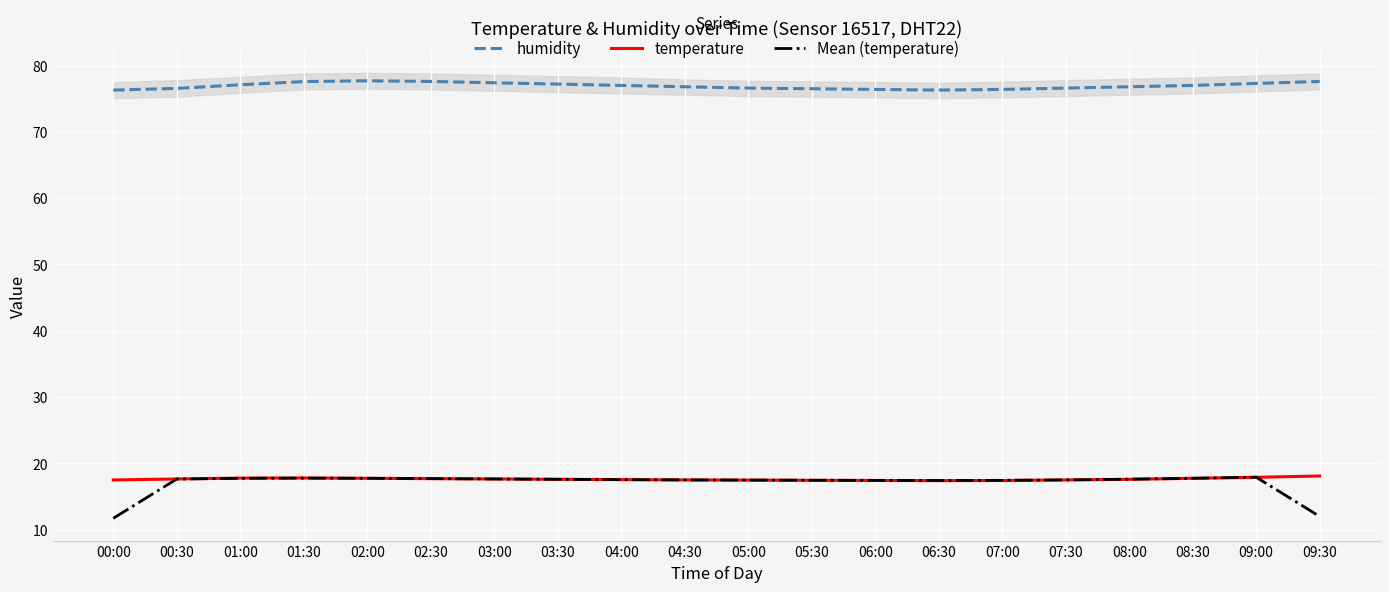

What is the difference between the highest and lowest values at 06:00?

59.0